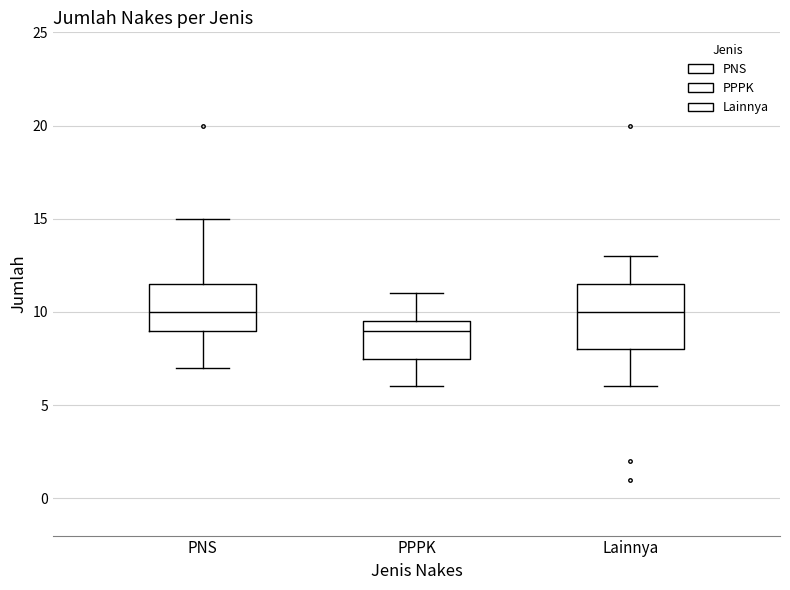

Which box is the tallest, from its lower edge to its upper edge?

Lainnya